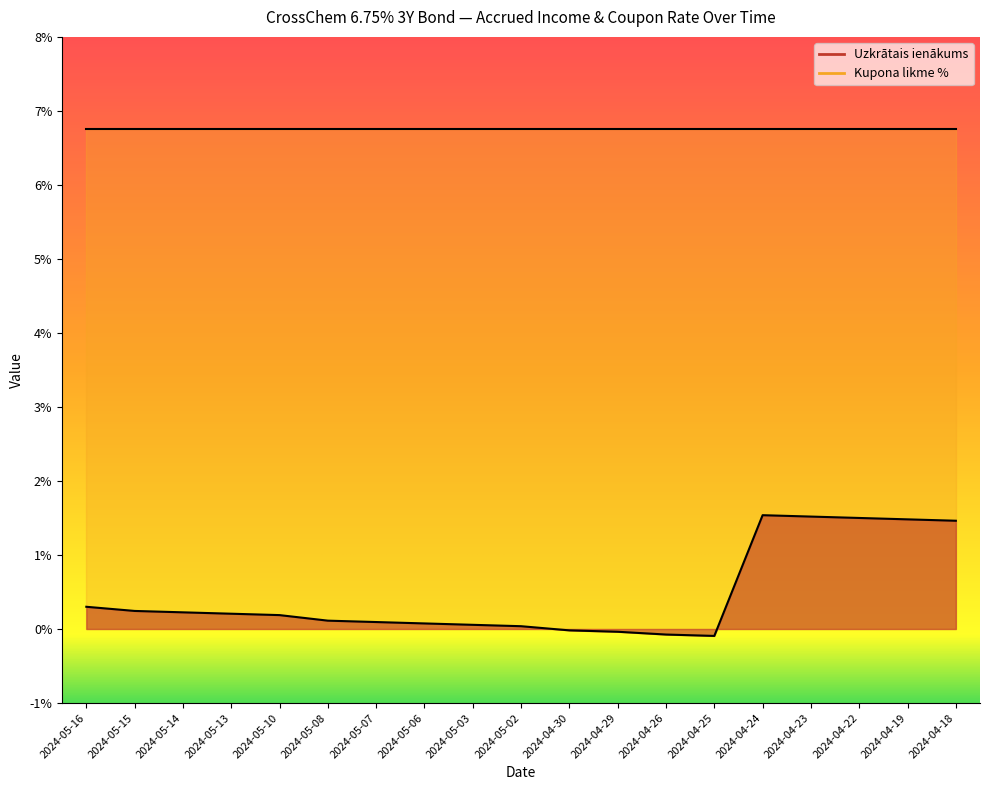

Between 2024-04-24 and 2024-05-07, which is larger?

2024-04-24